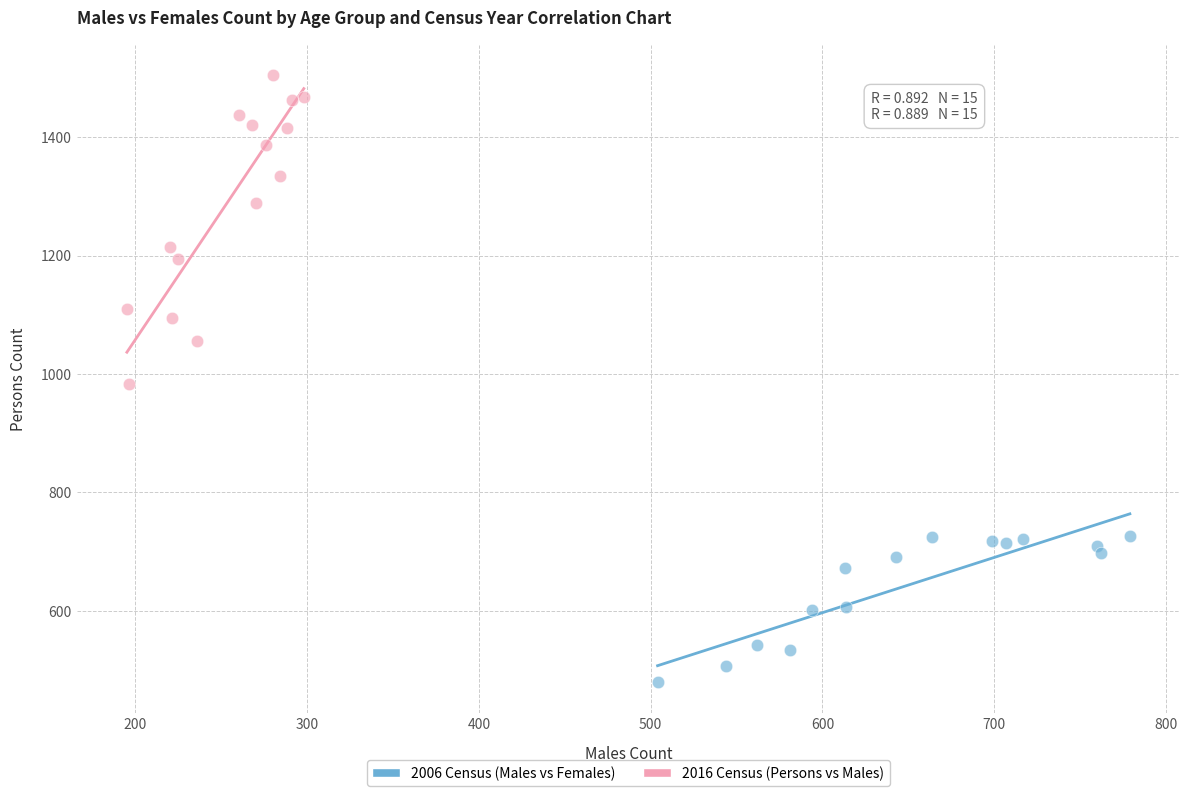

What are all the series names shown in the legend?

2006 Census (Males vs Females), 2016 Census (Persons vs Males)